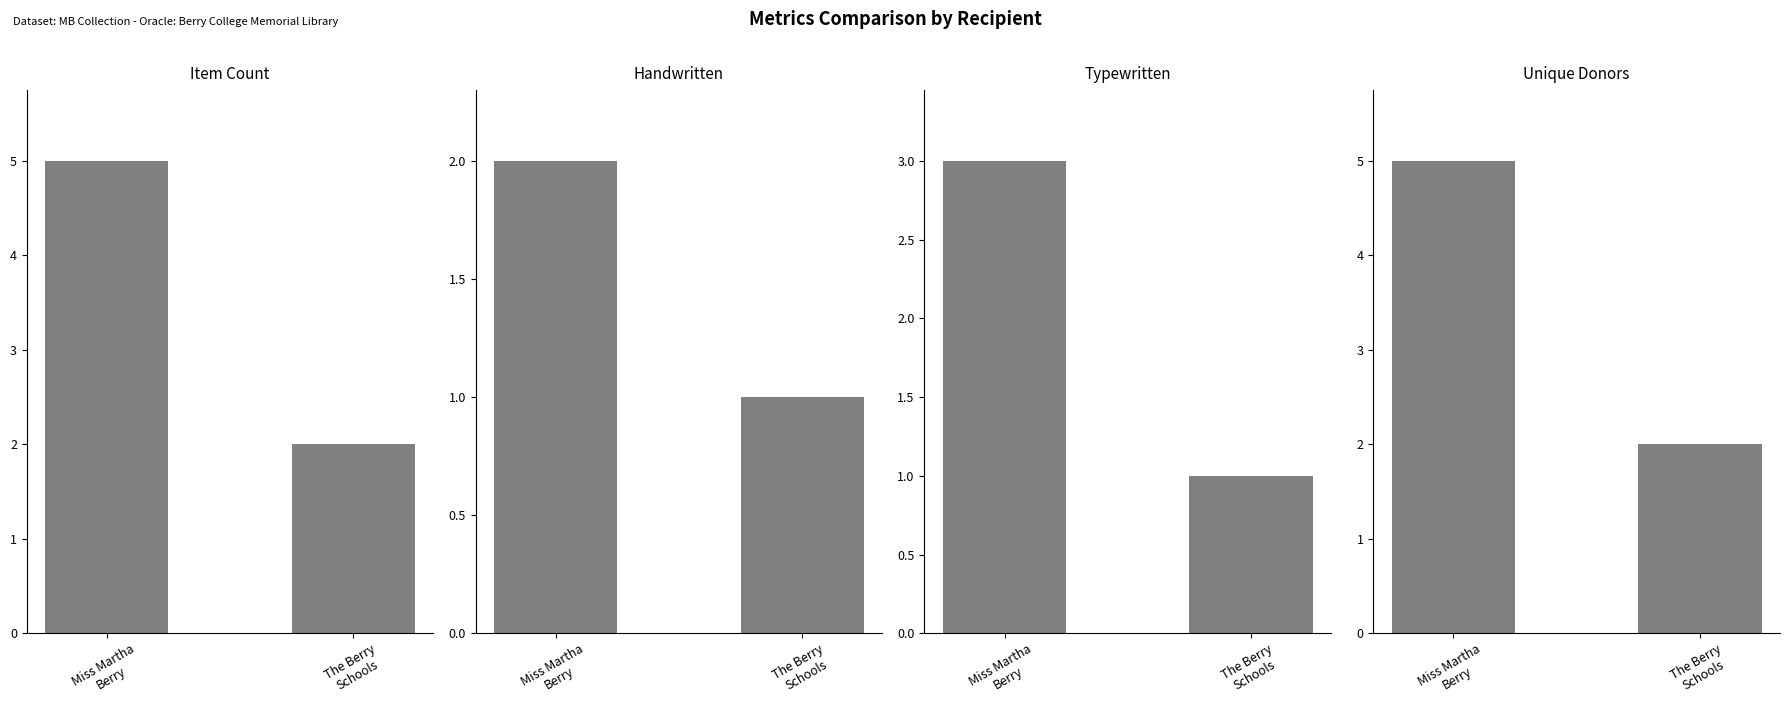

Rank the categories by Handwritten value from lowest to highest.

The Berry
Schools, Miss Martha
Berry